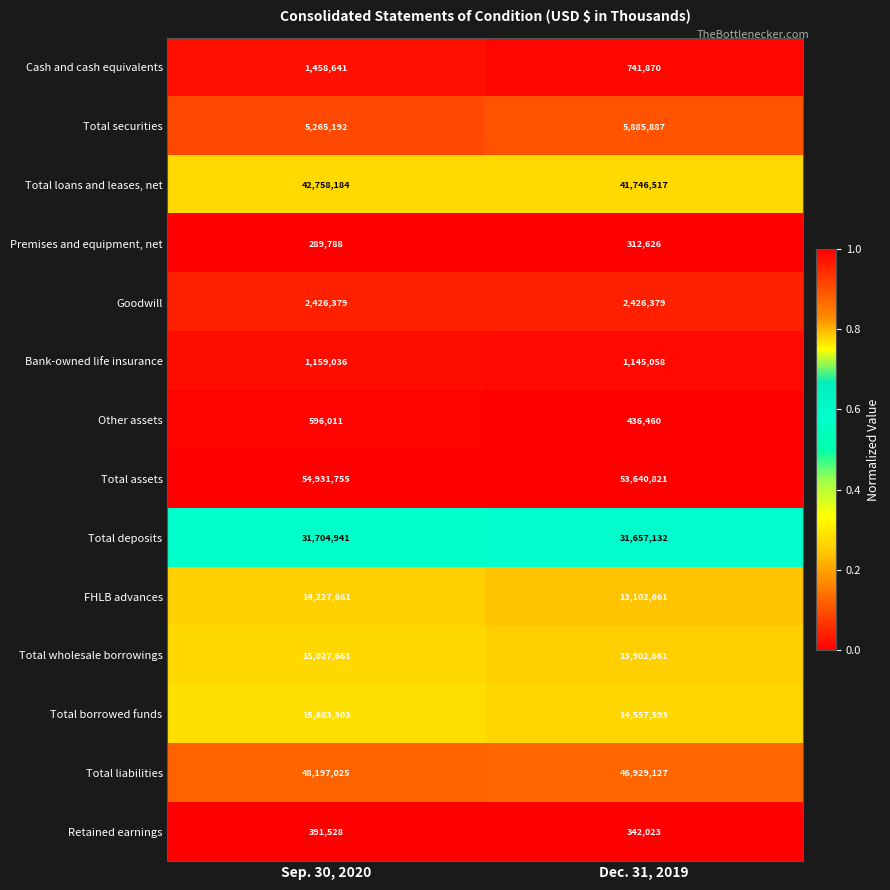

Reading left to right, transcribe all the data shown in this chart.

Cash and cash equivalents: Sep. 30, 2020=1458641	Dec. 31, 2019=741870
Total securities: Sep. 30, 2020=5265192	Dec. 31, 2019=5885887
Total loans and leases, net: Sep. 30, 2020=42758184	Dec. 31, 2019=41746517
Premises and equipment, net: Sep. 30, 2020=289788	Dec. 31, 2019=312626
Goodwill: Sep. 30, 2020=2426379	Dec. 31, 2019=2426379
Bank-owned life insurance: Sep. 30, 2020=1159036	Dec. 31, 2019=1145058
Other assets: Sep. 30, 2020=596011	Dec. 31, 2019=436460
Total assets: Sep. 30, 2020=54931755	Dec. 31, 2019=53640821
Total deposits: Sep. 30, 2020=31704941	Dec. 31, 2019=31657132
FHLB advances: Sep. 30, 2020=14227661	Dec. 31, 2019=13102661
Total wholesale borrowings: Sep. 30, 2020=15027661	Dec. 31, 2019=13902661
Total borrowed funds: Sep. 30, 2020=15683303	Dec. 31, 2019=14557593
Total liabilities: Sep. 30, 2020=48197025	Dec. 31, 2019=46929127
Retained earnings: Sep. 30, 2020=391528	Dec. 31, 2019=342023